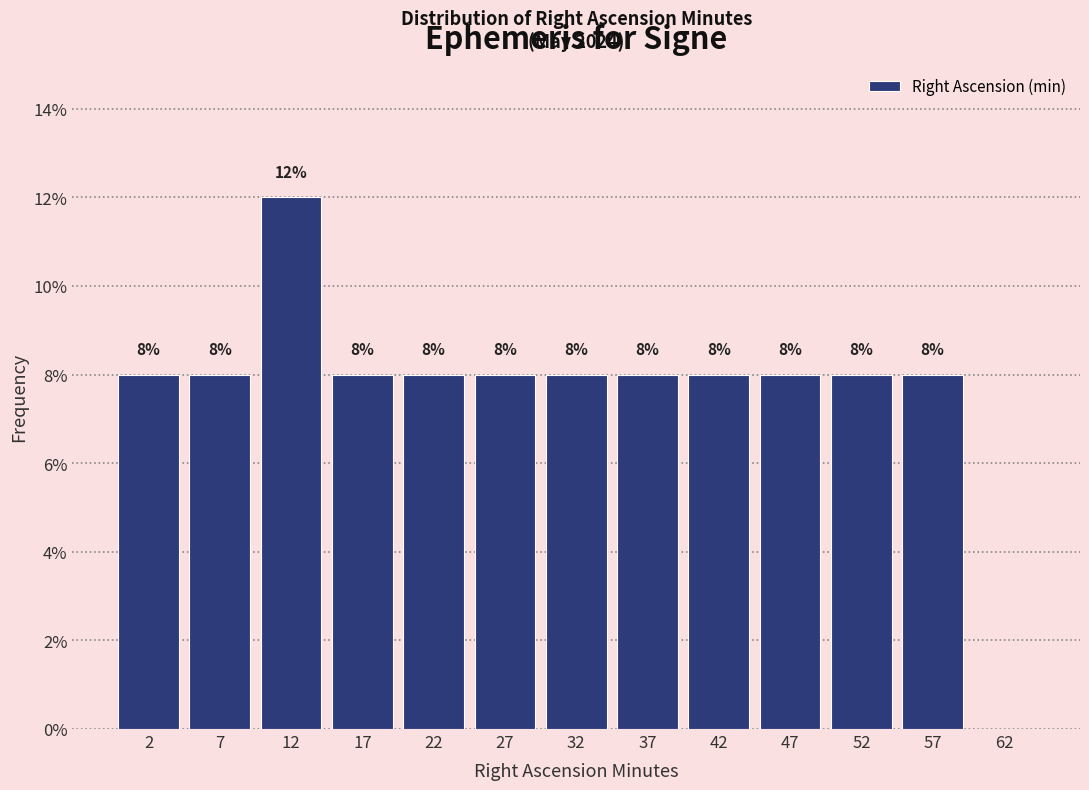

Over which range of the x-axis is the bar tallest?

10 to 15